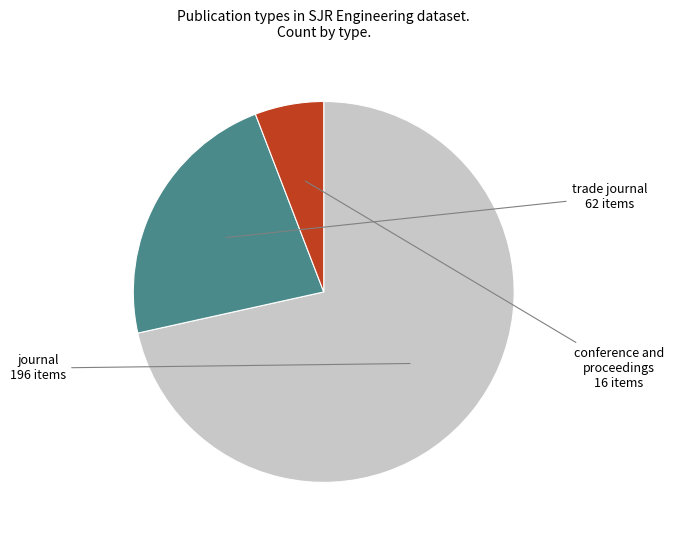

Which category has the smallest portion of the pie?

conference and proceedings